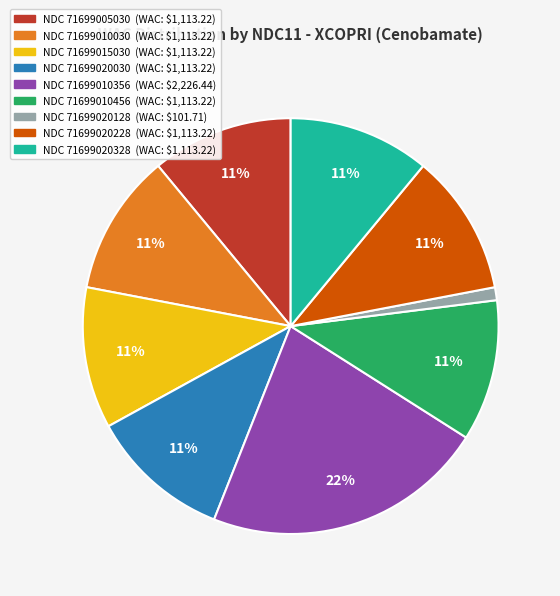

The NDC 71699010456 (WAC: $1,113.22) slice represents 19% of the pie. True or false?

False